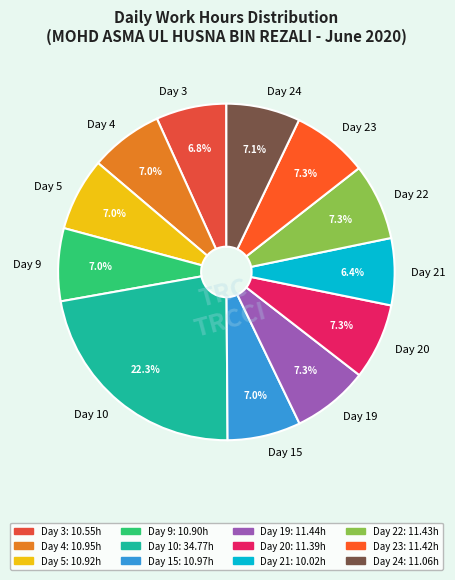

To the nearest percent, what is the difference between the largest and smallest slice percentages?

16%